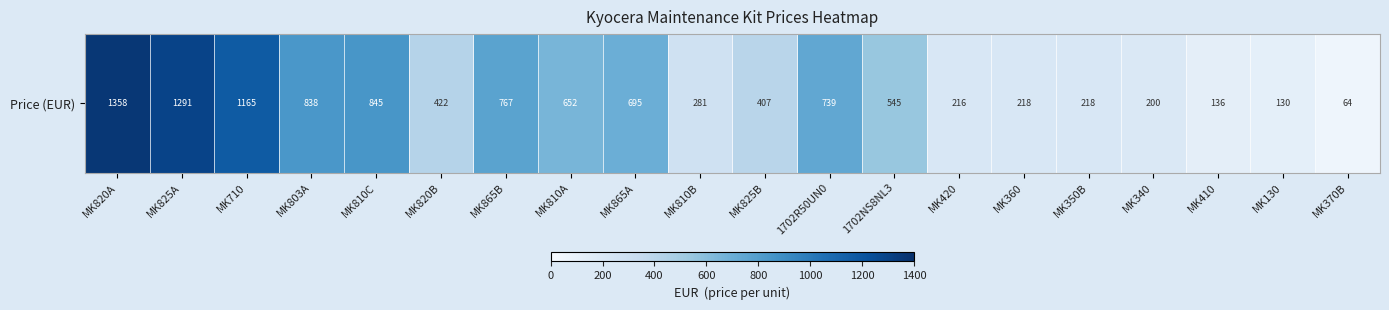

What is the sum of the values at MK810C and MK810B?

1125.6